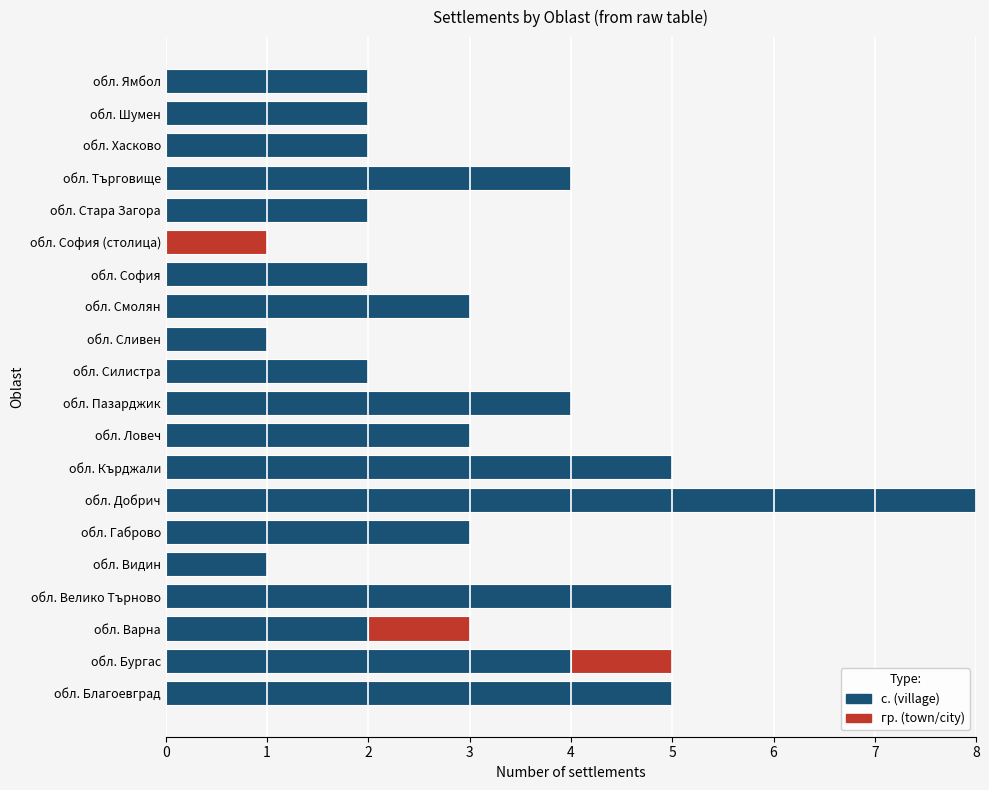

The value of с. (village) at обл. Хасково is 2. True or false?

True